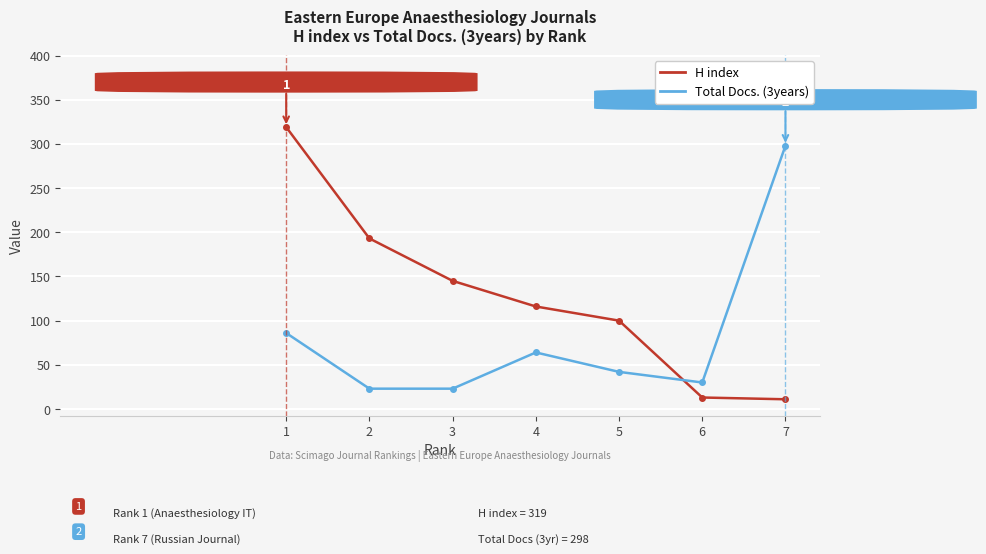

The value of H index at 2 is 193. True or false?

True